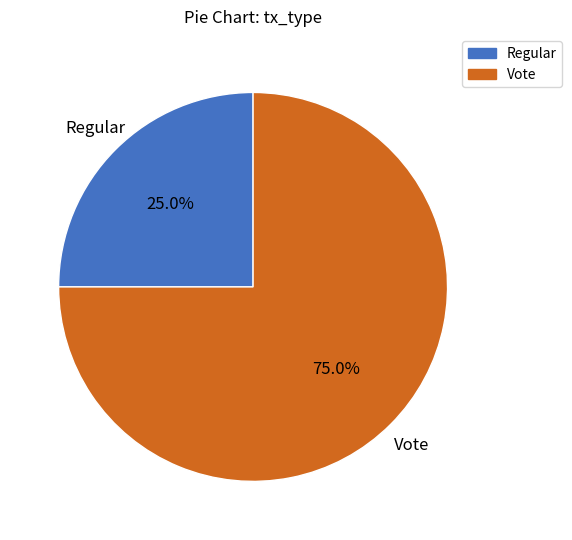

Is it true that Vote is 61% of the pie?

False